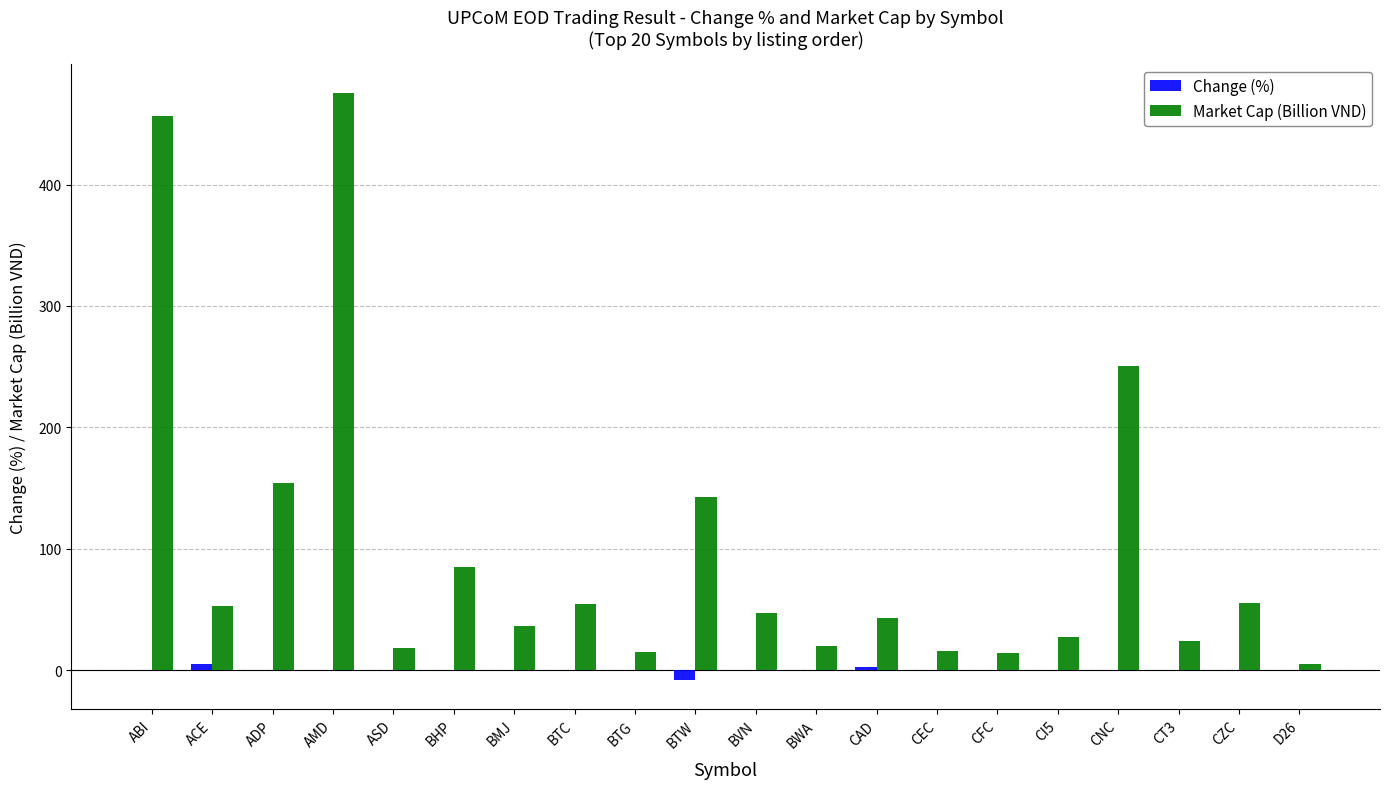

True or false: Market Cap (Billion VND) has a value of 409.2 at CNC.

False